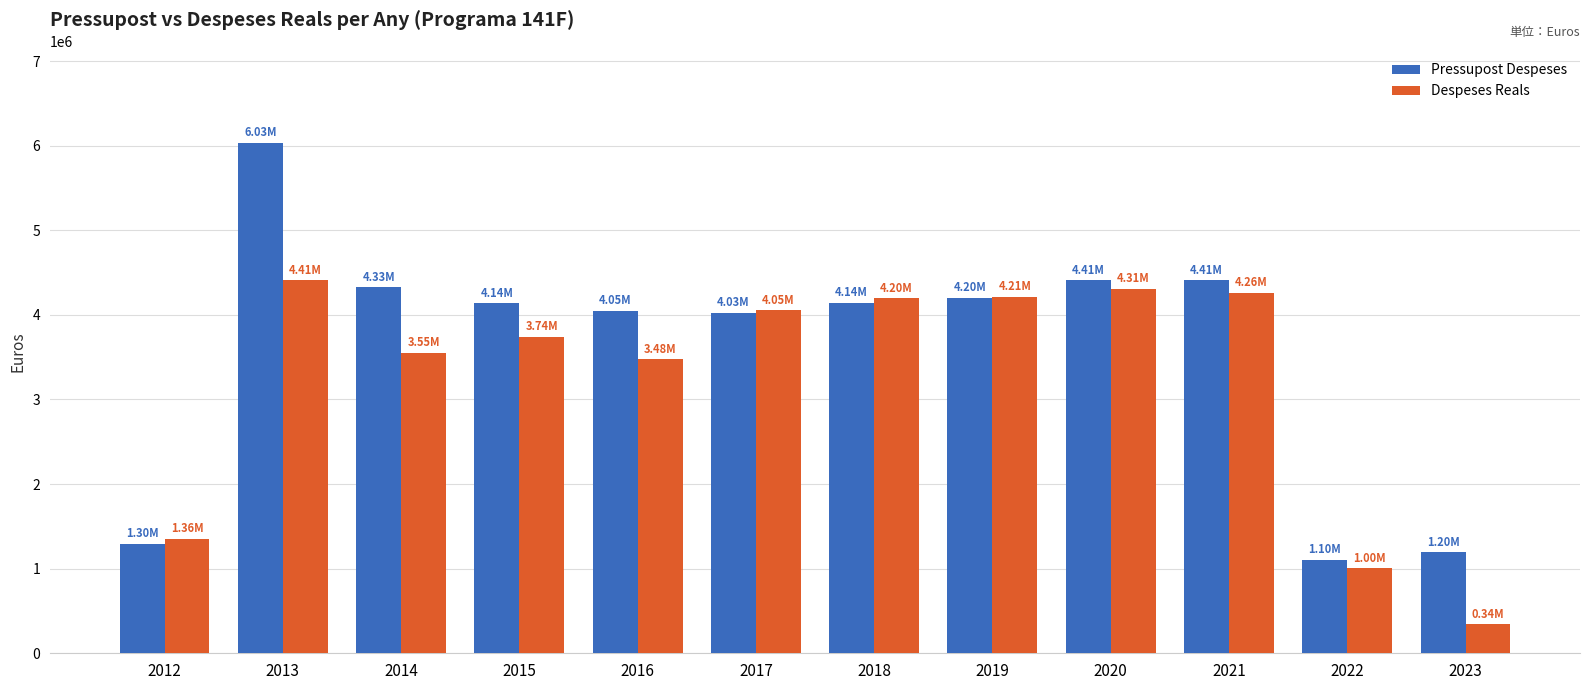

How many groups of bars are there?

12